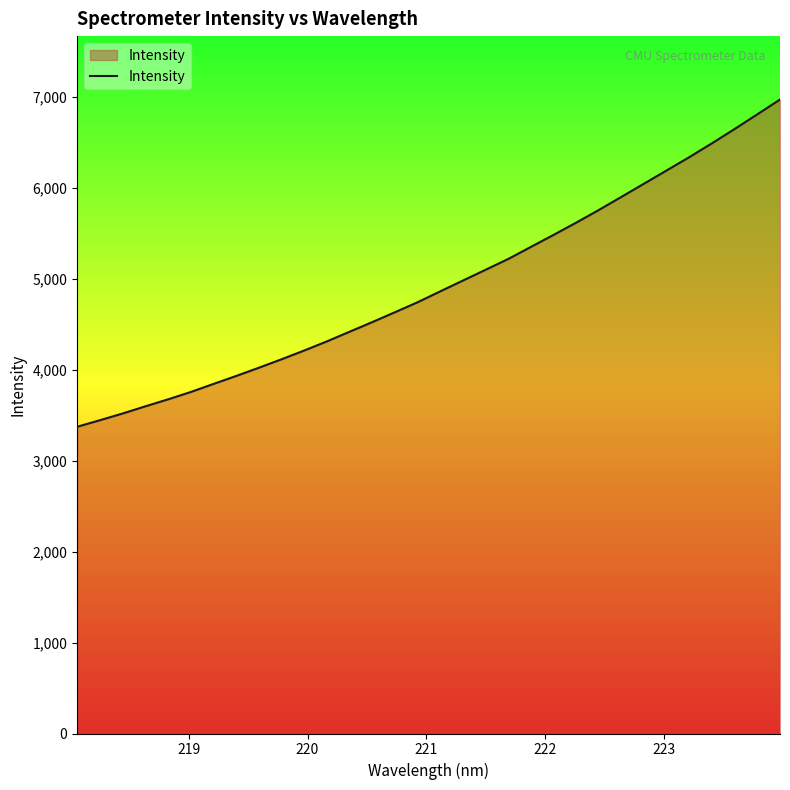

What is the smallest value displayed?

3373.7